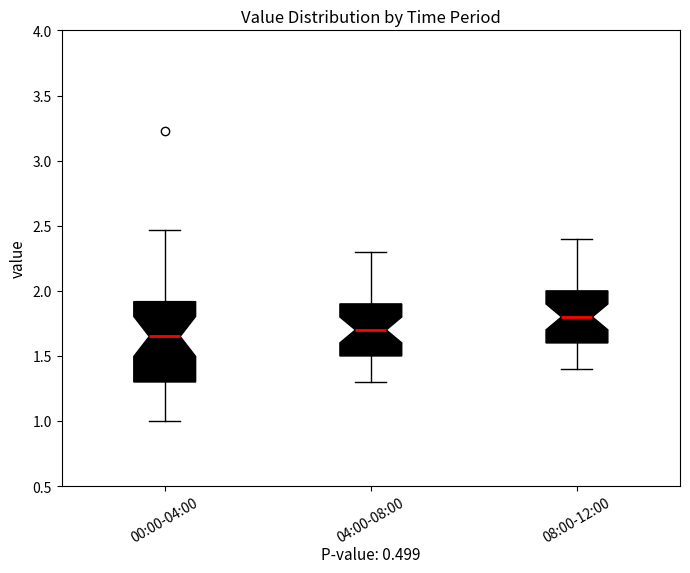

Reading left to right, read every box against the y-axis: the position of its median line, the range the box covers, and the ends of its whiskers. The values are not printed on the chart, so give them approximately, as read against the axis.

00:00-04:00: median 1.65, box 1.30 to 1.90, whiskers 1.00 to 2.45
04:00-08:00: median 1.70, box 1.50 to 1.90, whiskers 1.30 to 2.30
08:00-12:00: median 1.80, box 1.60 to 2.00, whiskers 1.40 to 2.40